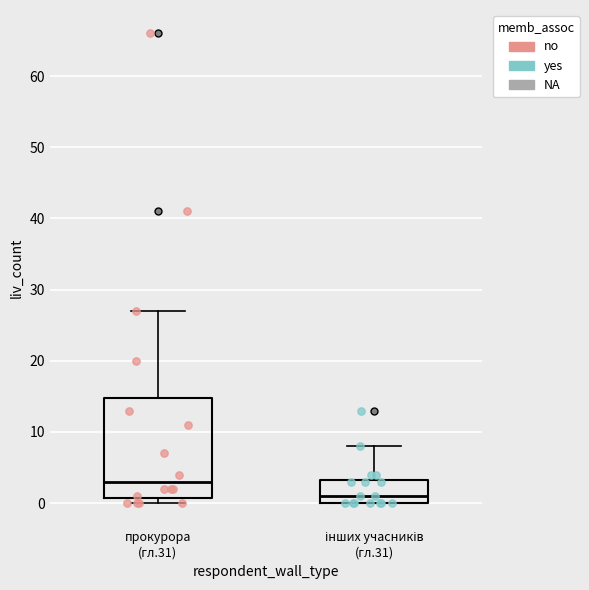

Reading left to right, transcribe this box plot: for each box, give where its median line is, the range the box spans, and where its two whiskers end, as read against the y-axis. The values are not printed on the chart, so give them approximately, as read against the axis.

прокурора (гл.31): median 3, box 1 to 15, whiskers 0 to 27
інших учасників (гл.31): median 1, box 0 to 3, whiskers 0 to 8